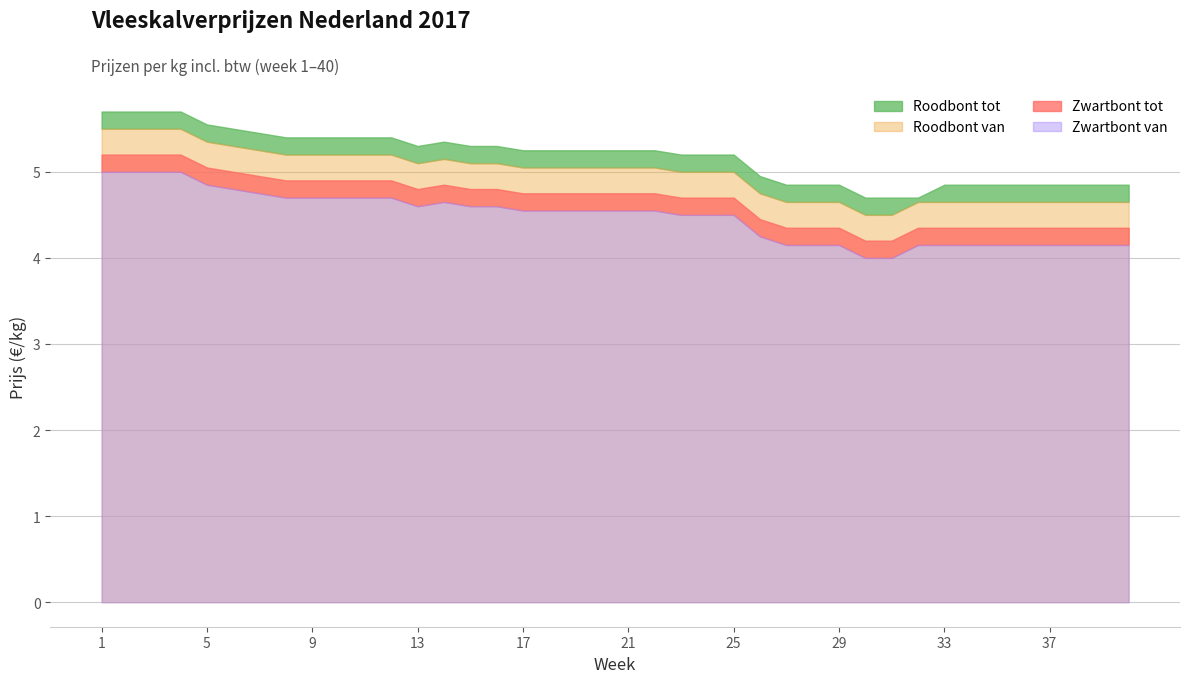

How many interior local valleys does the Zwartbont van series have?

1